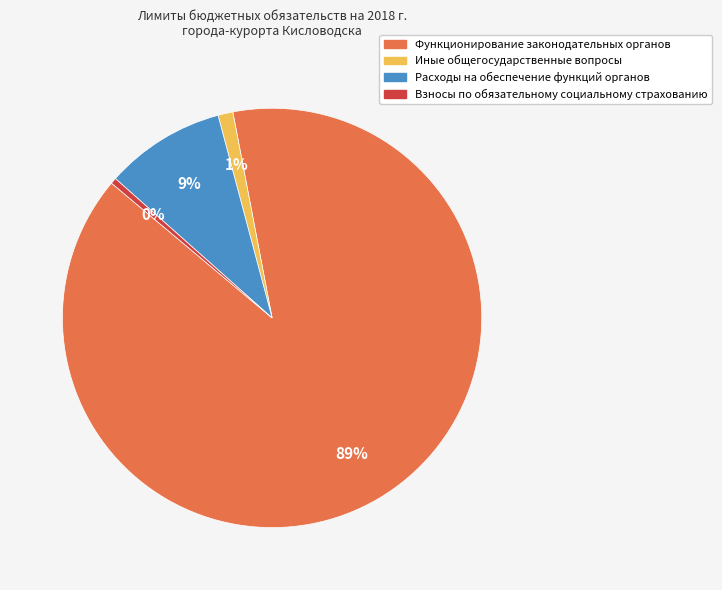

True or false: Взносы по обязательному социальному страхованию accounts for 0% of the total.

True